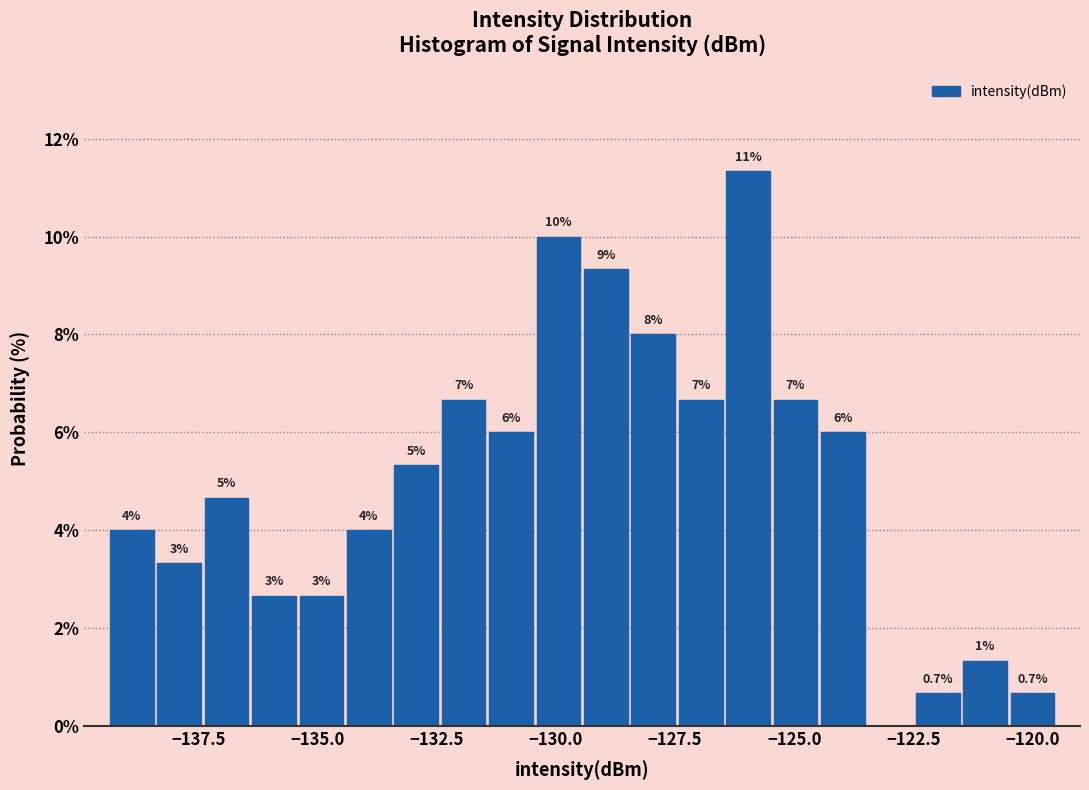

Around what value on the x-axis is the tallest bar? Give the approximate position of its centre, as read against the axis.

-126.0